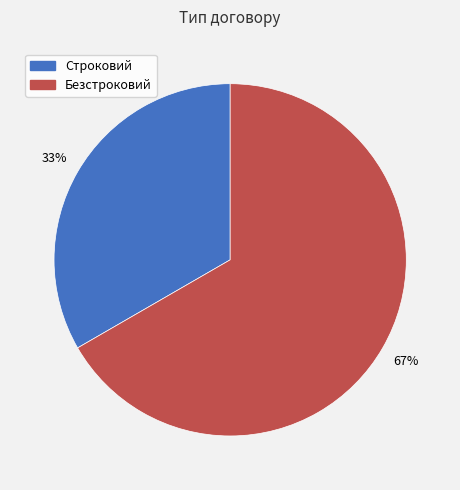

To the nearest percent, what is the average slice percentage?

50%